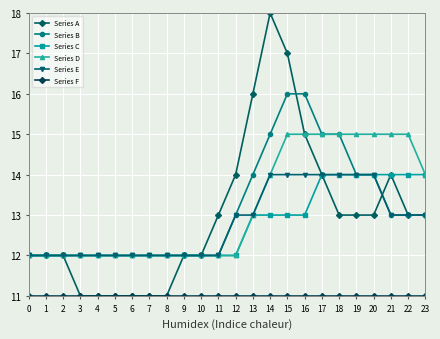

How many series are shown in this chart?

6